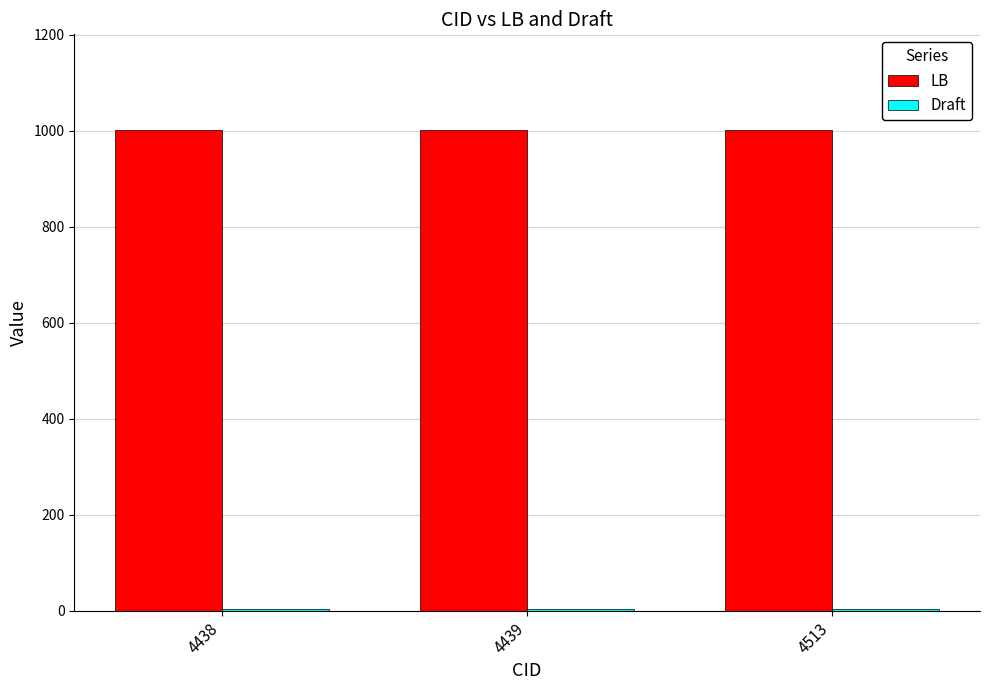

Which series has the largest total across all categories?

LB